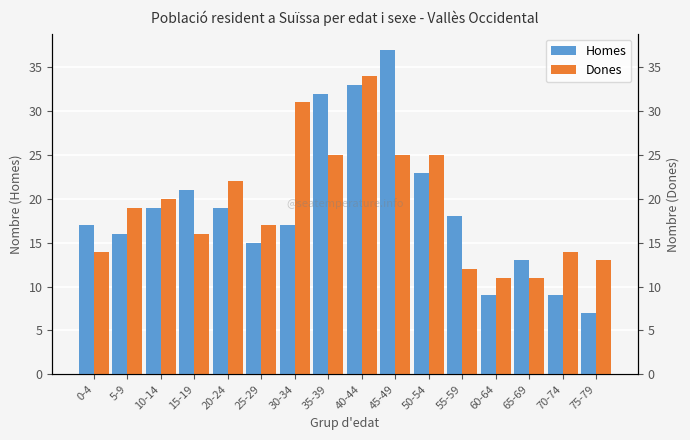

At which label does Dones first exceed 19?

10-14